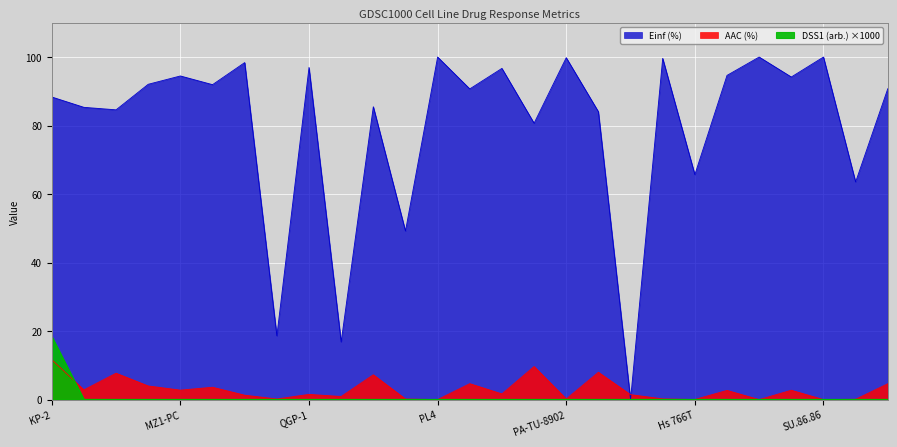

How many categories are shown in the chart?

27